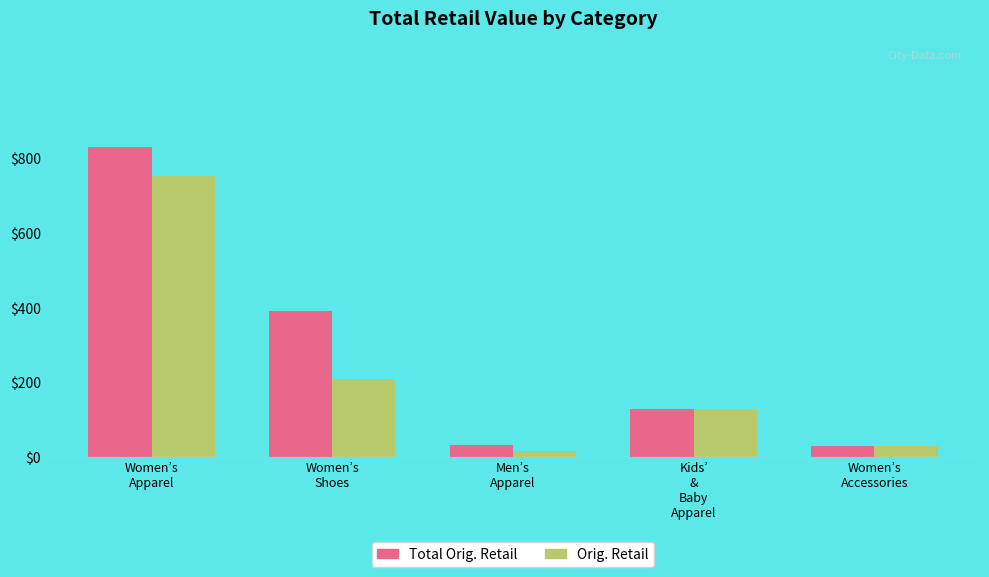

What is the sum of all Total Orig. Retail values?

1408.0